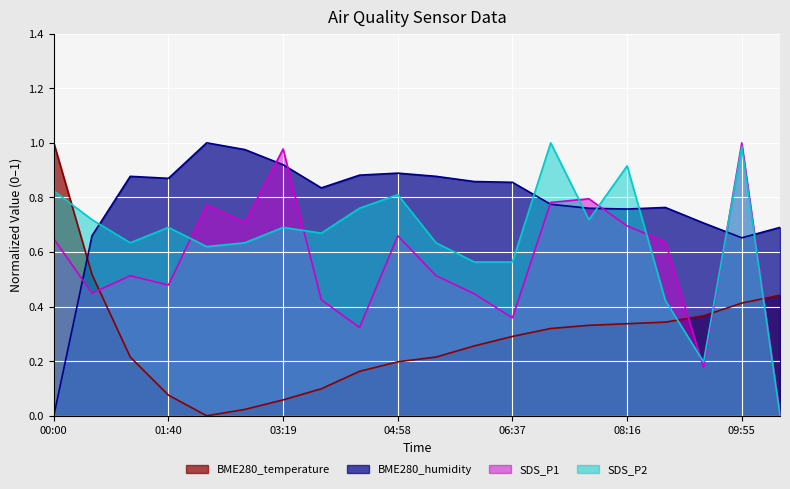

Reading right to left, transcribe all the data shown in this chart.

BME280_temperature: 0.4	0.4	0.4	0.3	0.3	0.3	0.3	0.3	0.3	0.2	0.2	0.2	0.1	0.1	0.0	0.0	0.1	0.2	0.5	1.0
BME280_humidity: 0.7	0.7	0.7	0.8	0.8	0.8	0.8	0.9	0.9	0.9	0.9	0.9	0.8	0.9	1.0	1.0	0.9	0.9	0.7	0.0
SDS_P1: 0.0	1.0	0.2	0.6	0.7	0.8	0.8	0.4	0.4	0.5	0.7	0.3	0.4	1.0	0.7	0.8	0.5	0.5	0.4	0.6
SDS_P2: 0.0	1.0	0.2	0.4	0.9	0.7	1.0	0.6	0.6	0.6	0.8	0.8	0.7	0.7	0.6	0.6	0.7	0.6	0.7	0.8